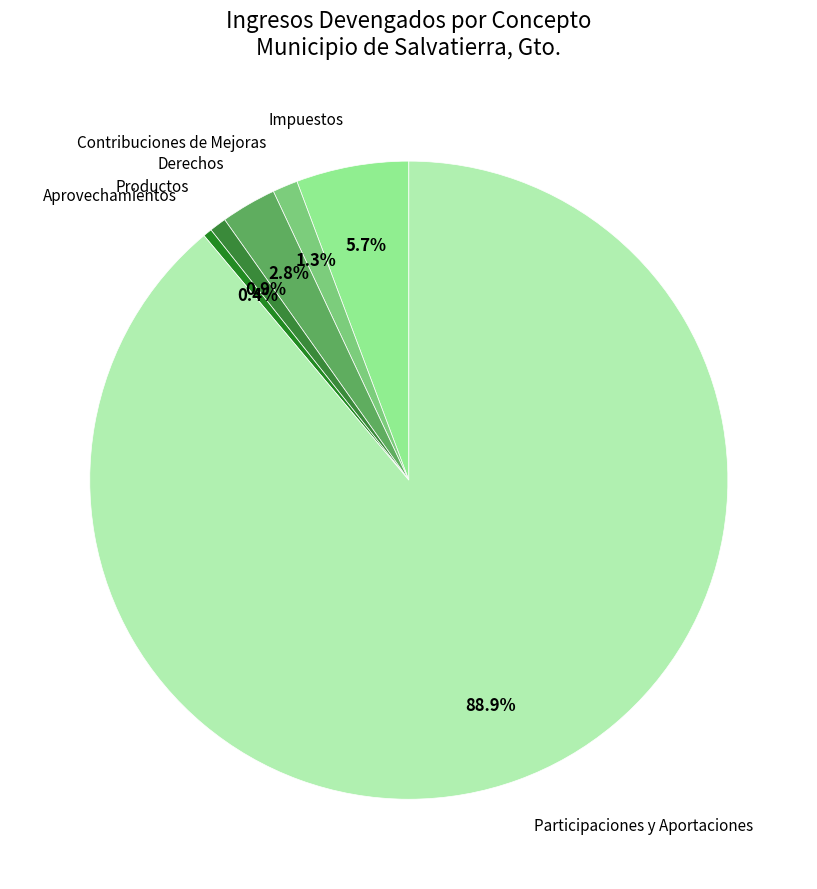

Is there a majority slice in this chart?

Yes